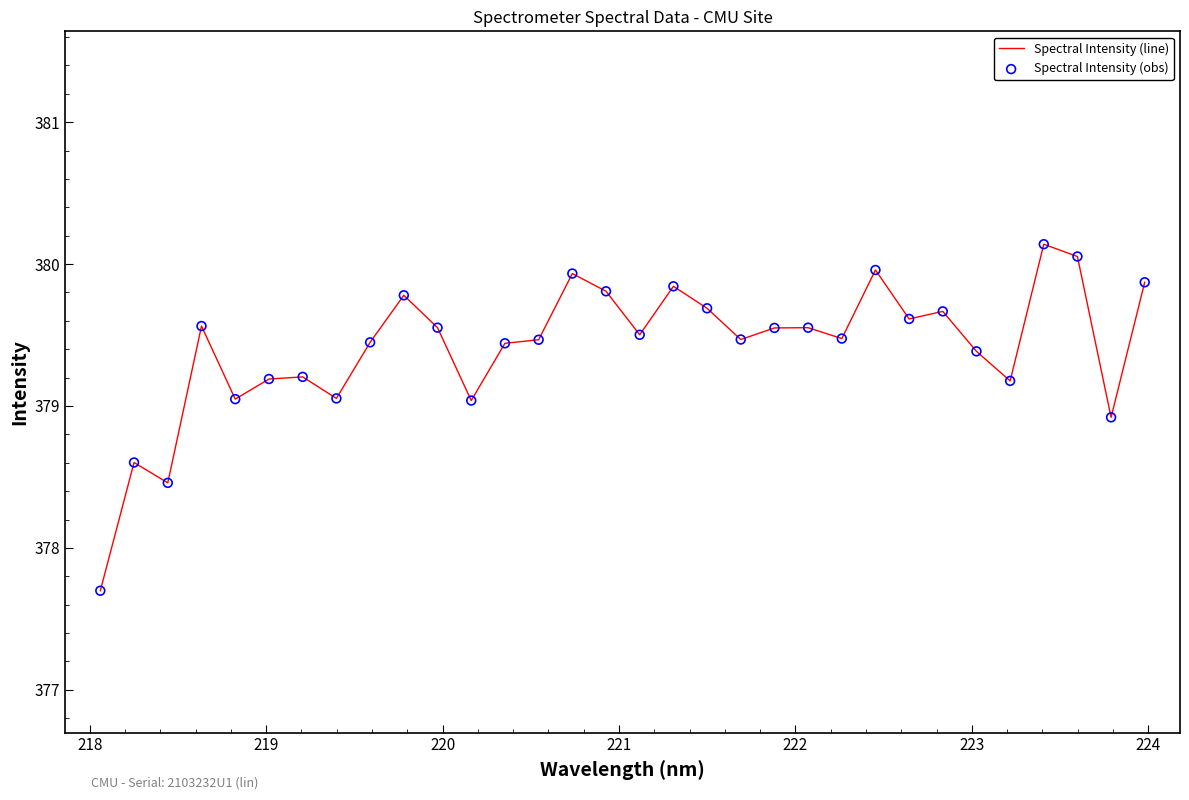

What is the smallest value displayed?

377.7